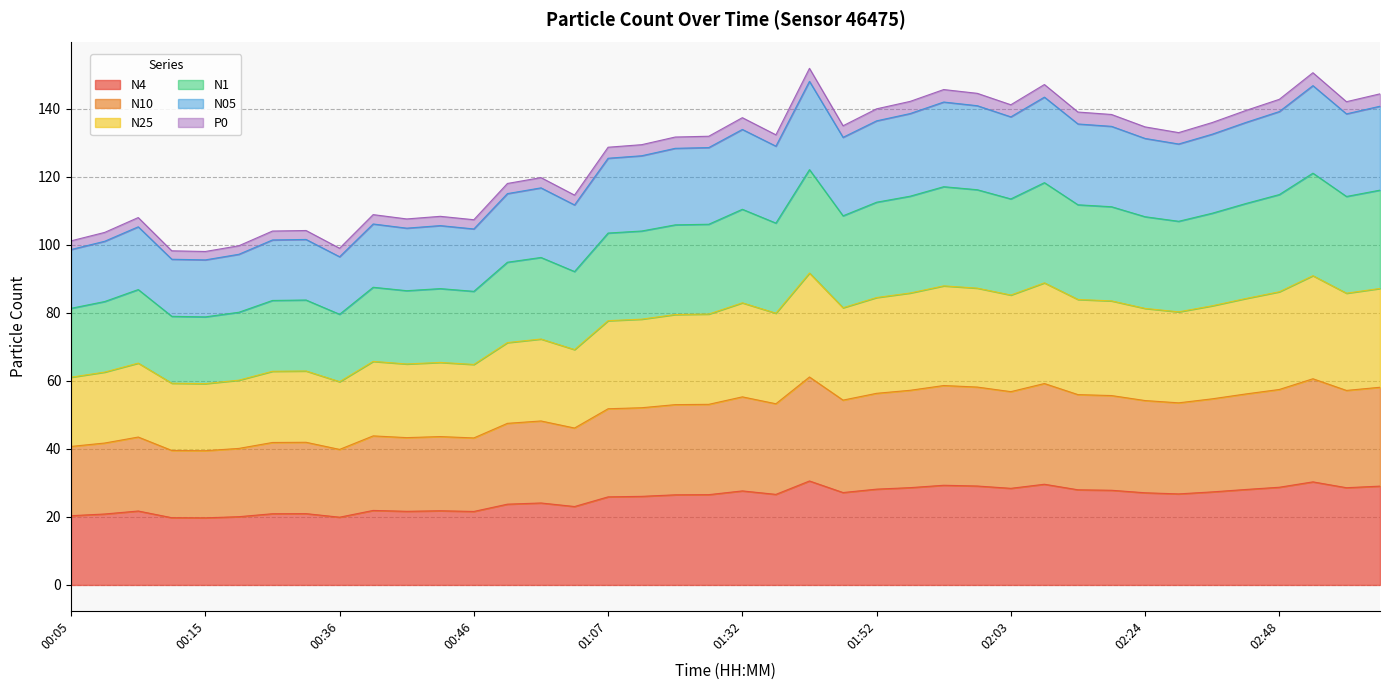

How many data points in P0 are above 132?

20